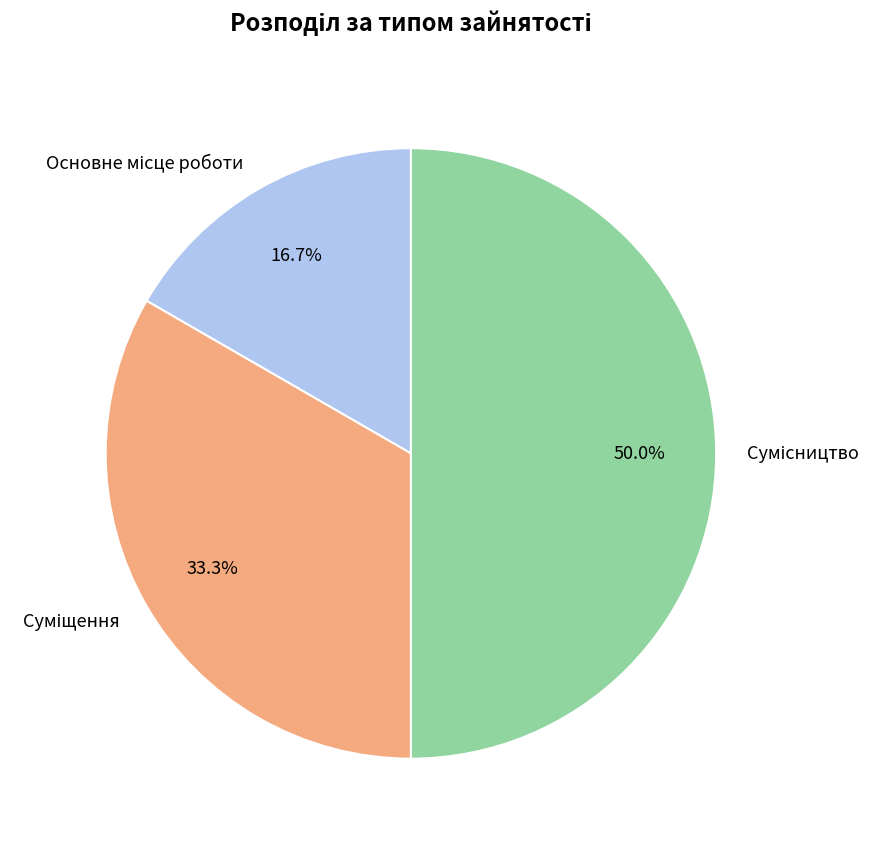

How many slices are in this pie chart?

3